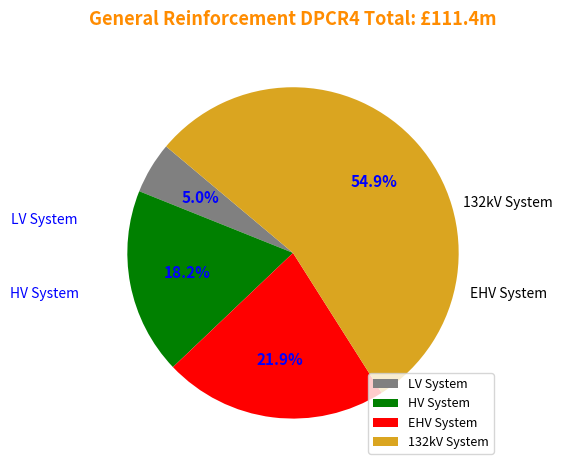

Is 132kV System the majority of the pie?

Yes